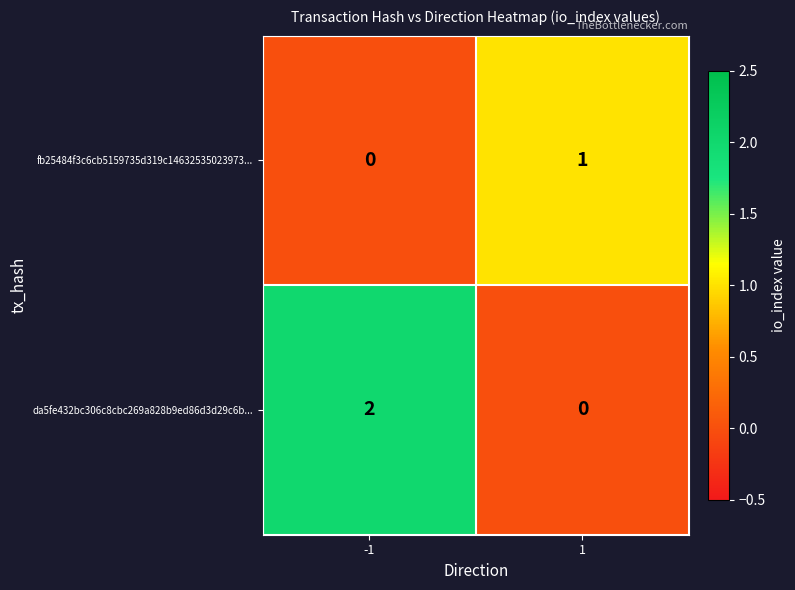

Rank the series by their maximum value, from lowest to highest.

fb25484f3c6cb5159735d319c14632535023973..., da5fe432bc306c8cbc269a828b9ed86d3d29c6b...